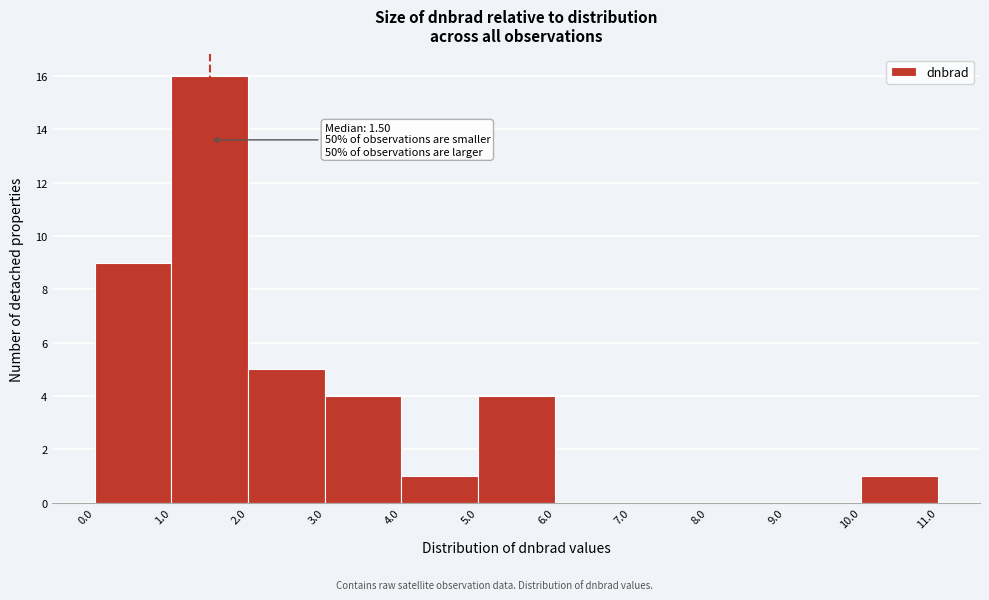

Which range on the x-axis has the tallest bar?

1.0 to 2.0